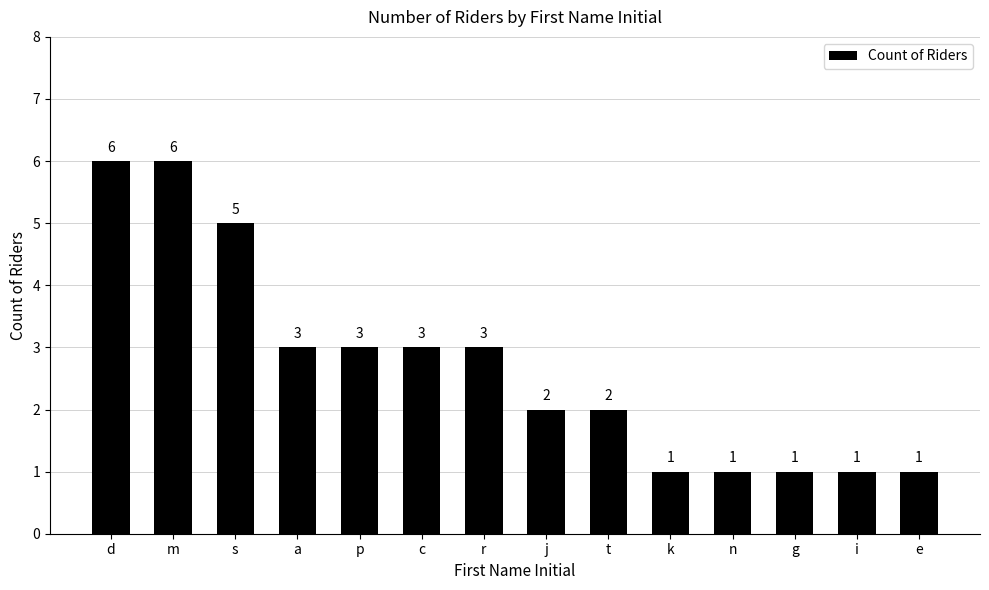

What is the value of the 5th bar from the left?

3